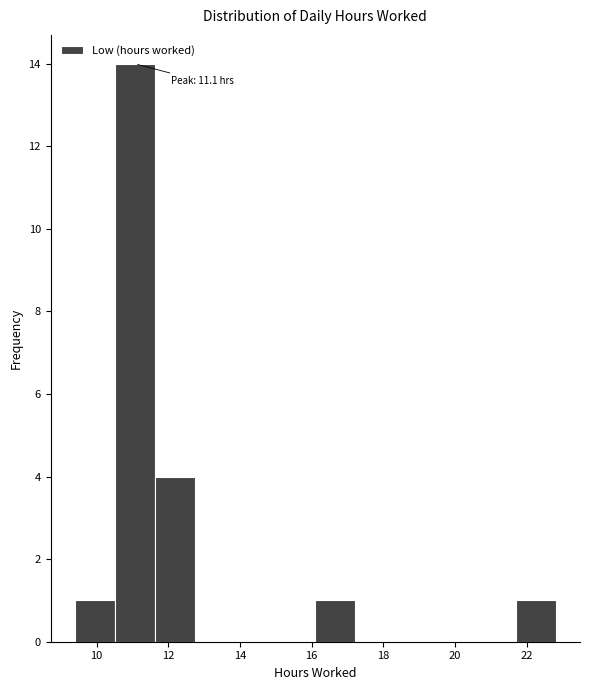

Over which range of the x-axis is the bar tallest?

10.6 to 11.6